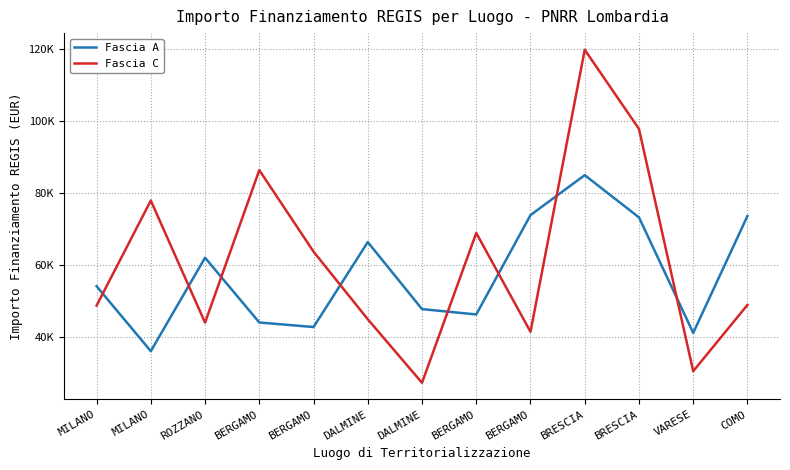

Is this an area chart (filled region under the line)?

No